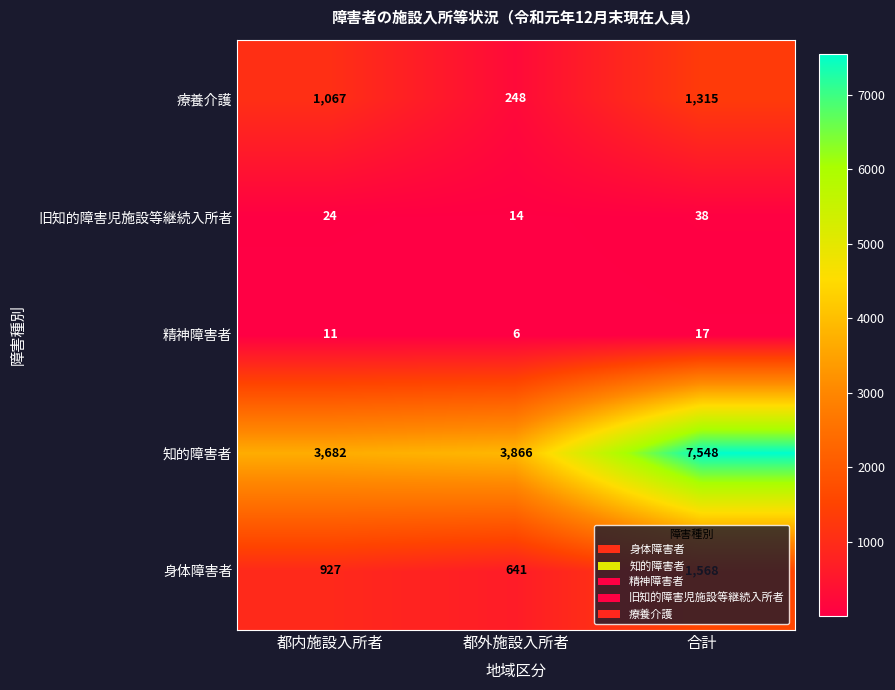

Rank the series at 都外施設入所者 from highest to lowest value.

知的障害者, 身体障害者, 療養介護, 旧知的障害児施設等継続入所者, 精神障害者